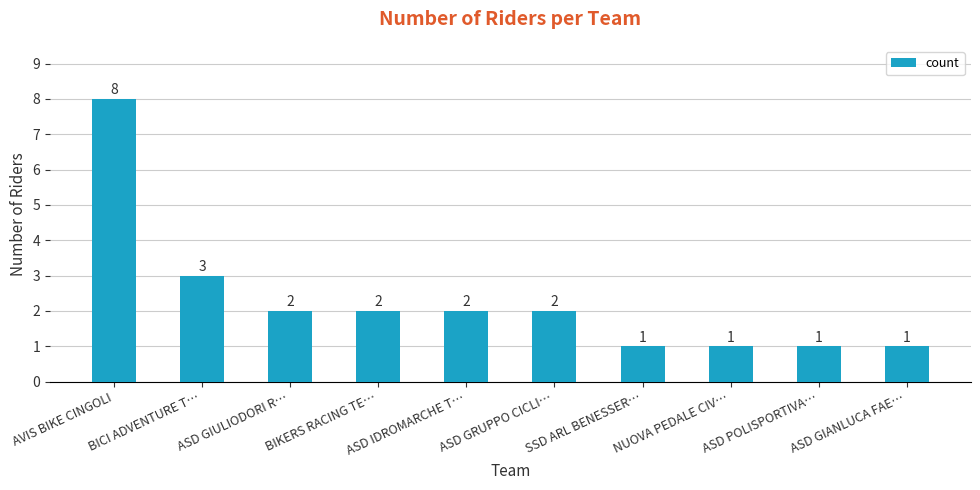

What is the maximum value shown in the chart?

8